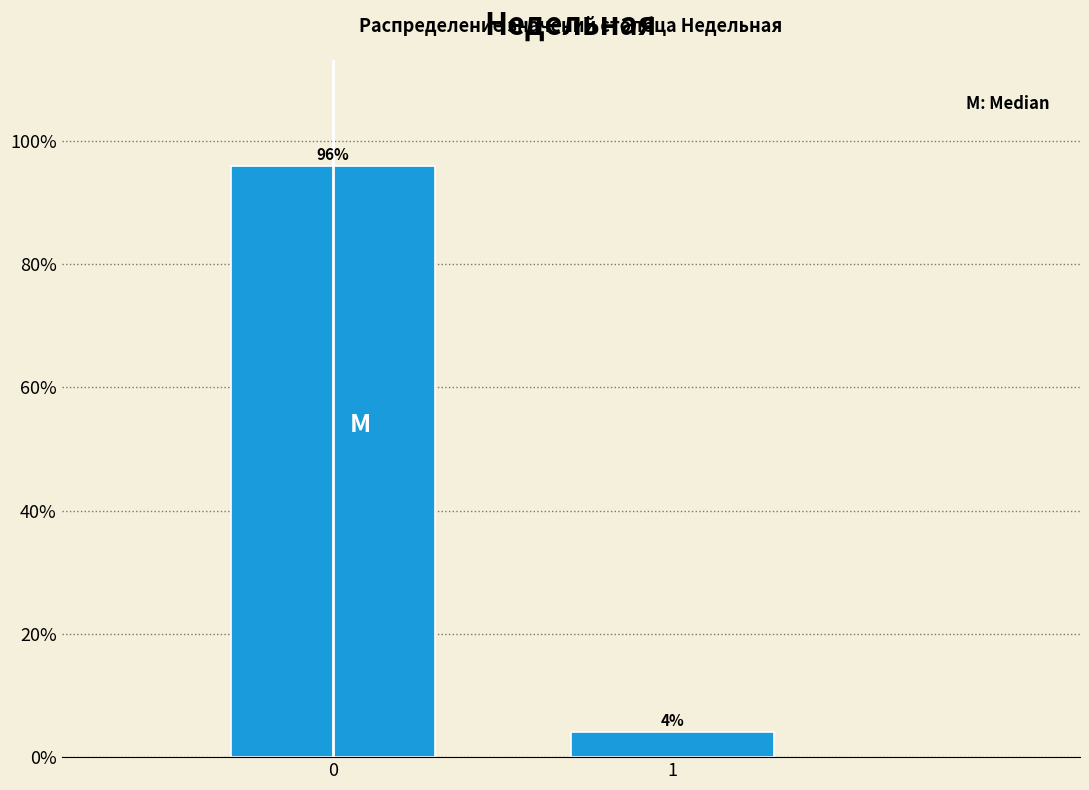

What is the approximate value at 0?

95.9